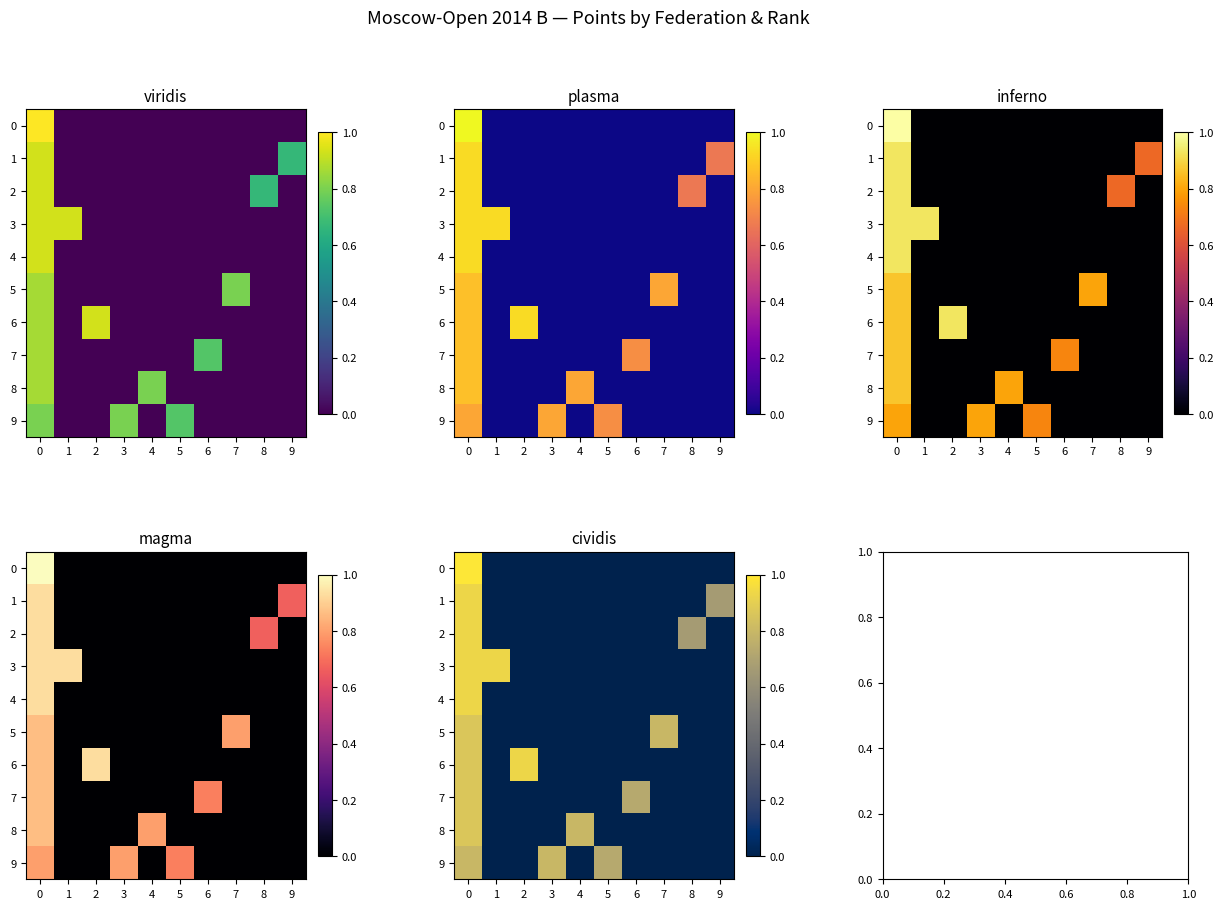

Is it true that 7 equals 0.0 at 2?

True